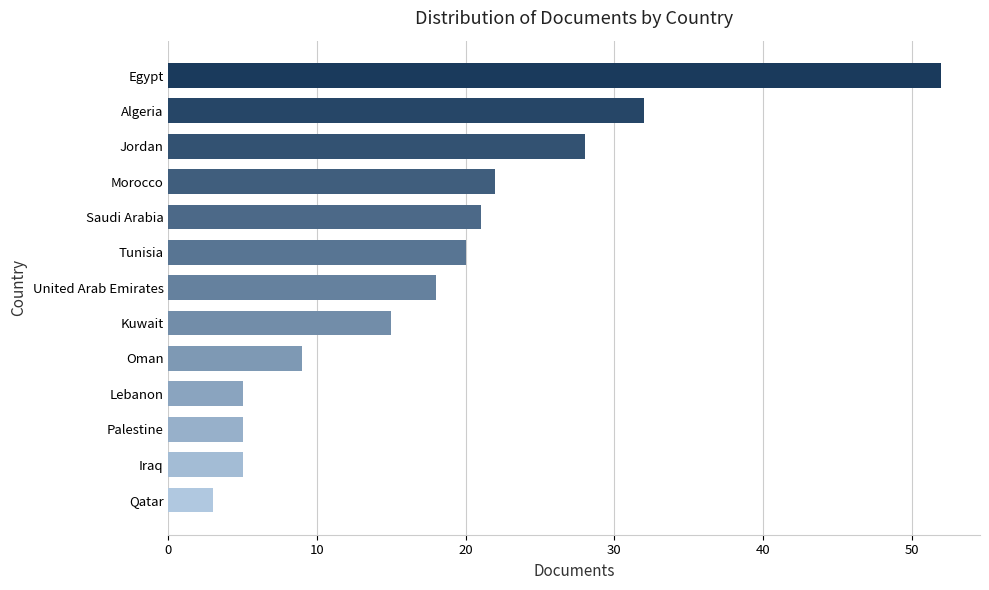

The value at United Arab Emirates is 23. True or false?

False